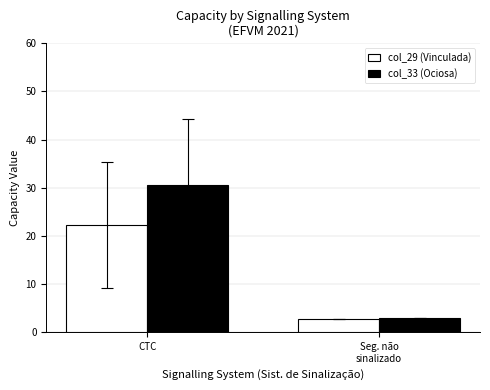

How many categories are shown in the chart?

2